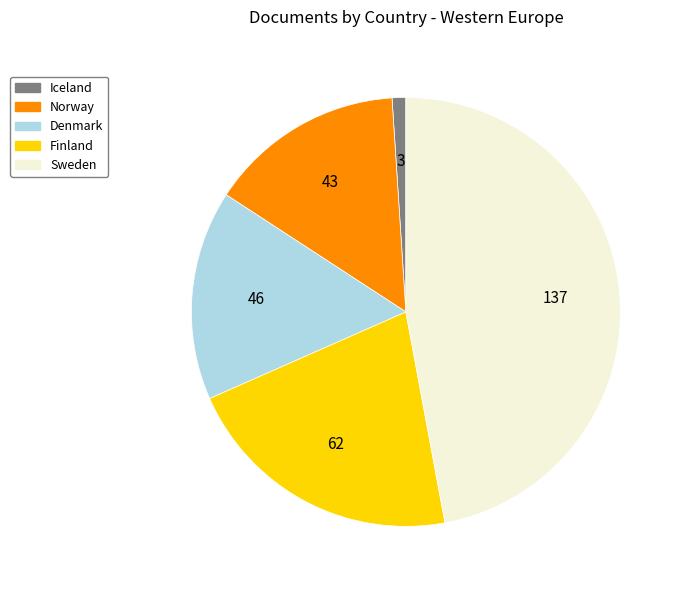

Which has a higher value, Denmark or Sweden?

Sweden